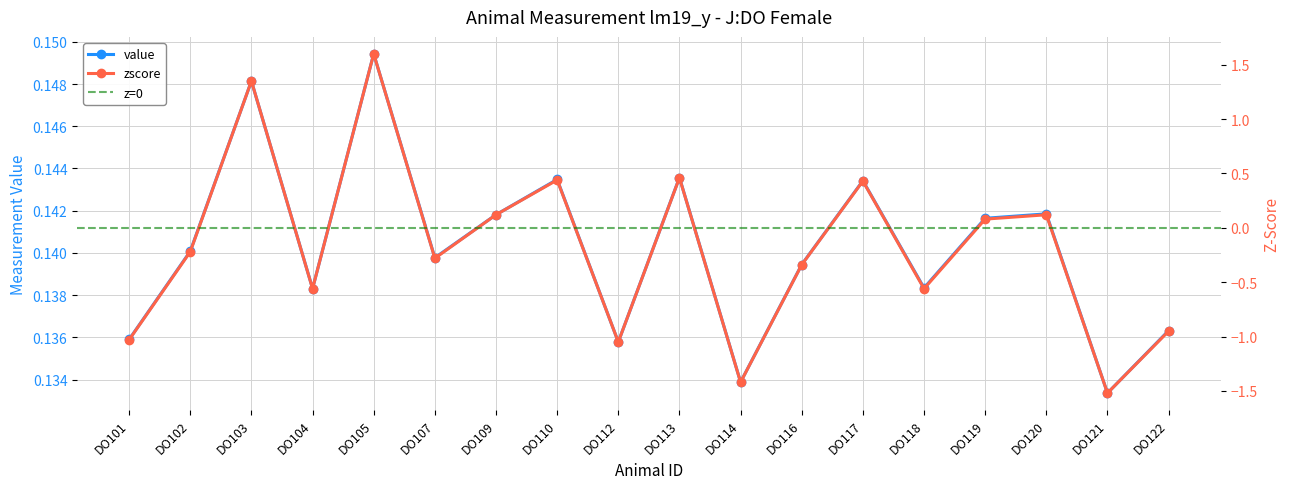

Reading left to right, list all the values displayed in this chart.

value: DO101=0.1	DO102=0.1	DO103=0.1	DO104=0.1	DO105=0.1	DO107=0.1	DO109=0.1	DO110=0.1	DO112=0.1	DO113=0.1	DO114=0.1	DO116=0.1	DO117=0.1	DO118=0.1	DO119=0.1	DO120=0.1	DO121=0.1	DO122=0.1
zscore: DO101=-1.0	DO102=-0.2	DO103=1.4	DO104=-0.6	DO105=1.6	DO107=-0.3	DO109=0.1	DO110=0.4	DO112=-1.1	DO113=0.5	DO114=-1.4	DO116=-0.3	DO117=0.4	DO118=-0.6	DO119=0.1	DO120=0.1	DO121=-1.5	DO122=-0.9